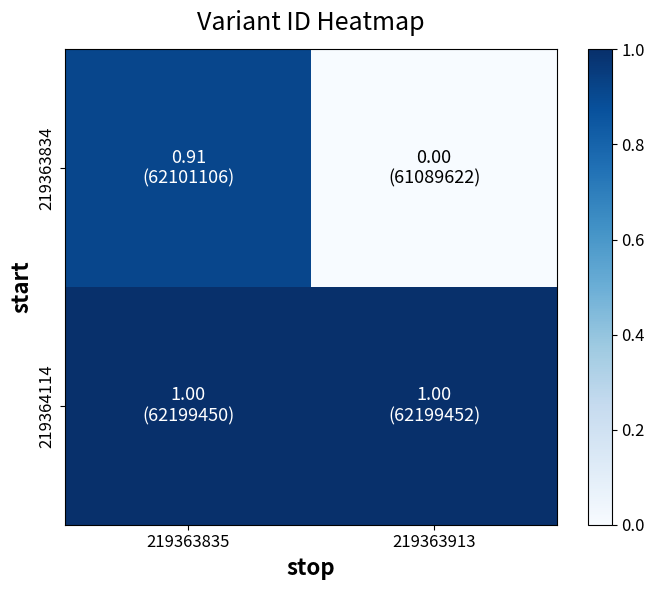

Rank the series by their maximum value, from highest to lowest.

219364114, 219363834